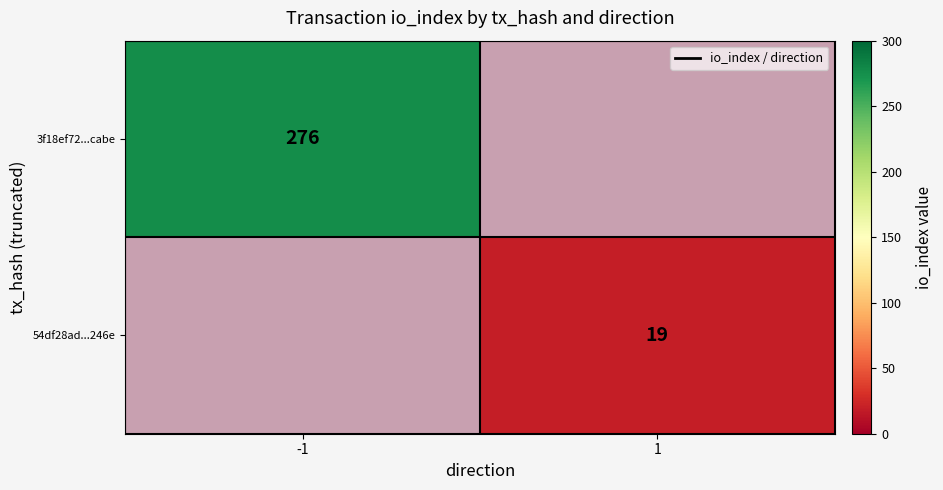

What is the smallest value displayed?

19.0